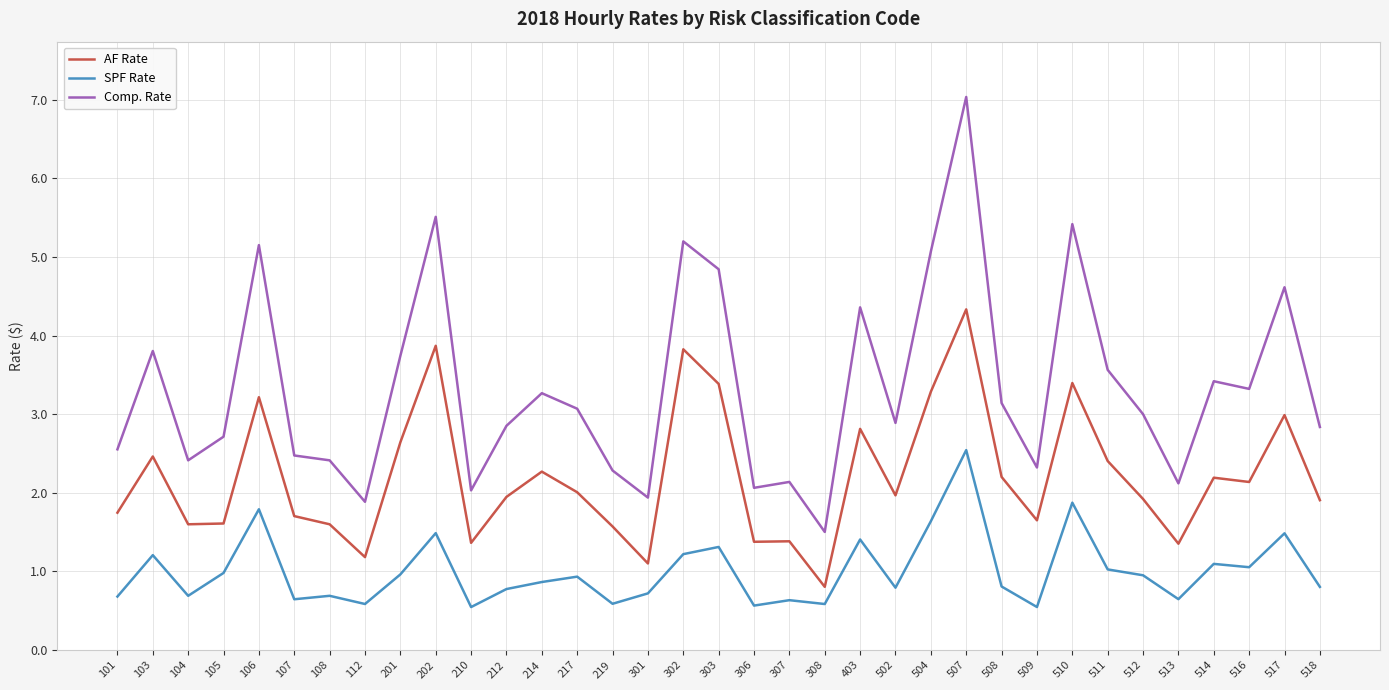

True or false: AF Rate and SPF Rate cross at least once.

False